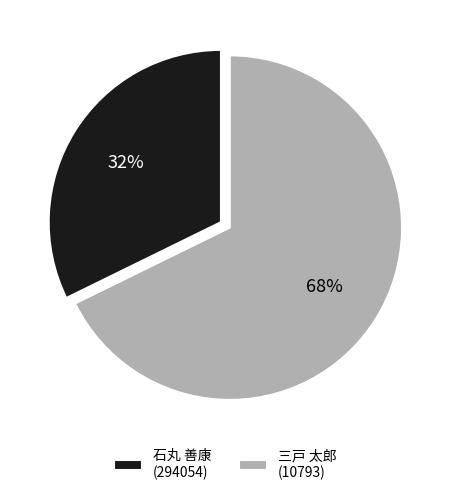

How many segments does this pie chart have?

2